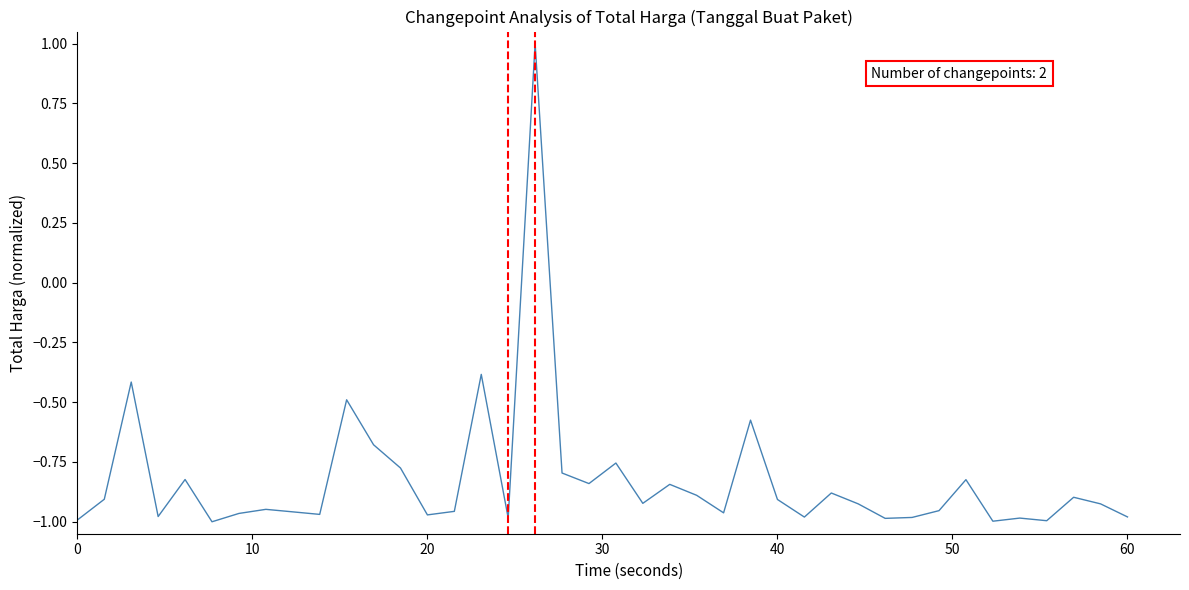

Is this an area chart (filled region under the line)?

No